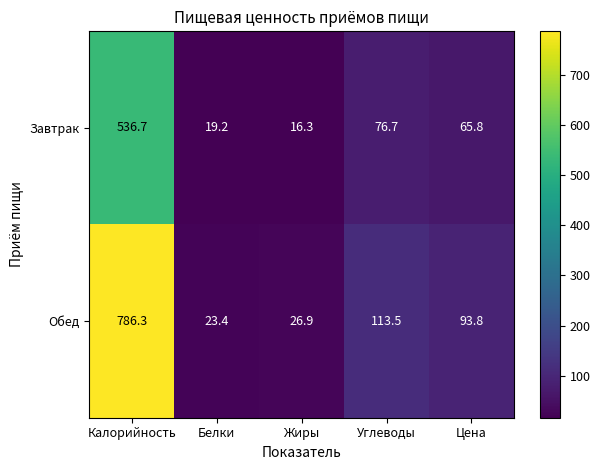

Which label corresponds to the smallest value in the chart?

Жиры